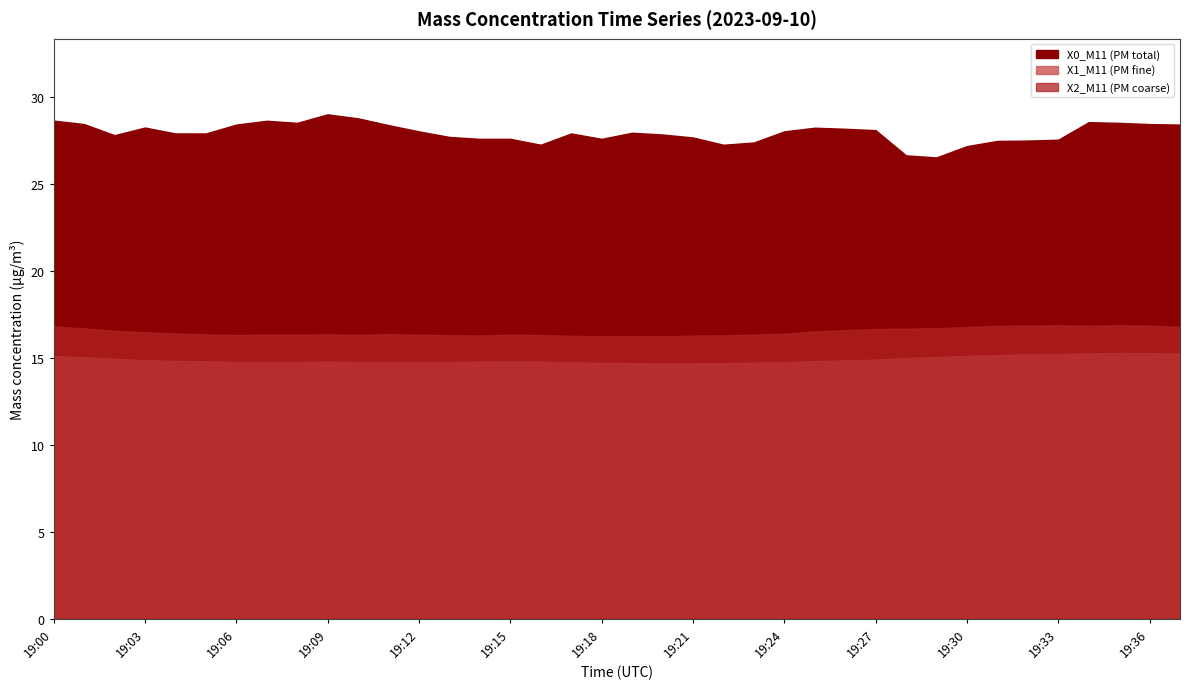

Reading left to right, extract all data points from this chart.

X0_M11 (PM total): 19:00=28.7	19:01=28.5	19:02=27.8	19:03=28.3	19:04=27.9	19:05=27.9	19:06=28.4	19:07=28.6	19:08=28.5	19:09=29.0	19:10=28.8	19:11=28.4	19:12=28.0	19:13=27.7	19:14=27.6	19:15=27.6	19:16=27.3	19:17=27.9	19:18=27.6	19:19=28.0	19:20=27.9	19:21=27.7	19:22=27.3	19:23=27.4	19:24=28.0	19:25=28.2	19:26=28.2	19:27=28.1	19:28=26.7	19:29=26.5	19:30=27.2	19:31=27.5	19:32=27.5	19:33=27.6	19:34=28.6	19:35=28.5	19:36=28.5	19:37=28.4
X1_M11 (PM fine): 19:00=15.1	19:01=15.0	19:02=15.0	19:03=14.9	19:04=14.8	19:05=14.8	19:06=14.8	19:07=14.8	19:08=14.8	19:09=14.8	19:10=14.8	19:11=14.8	19:12=14.8	19:13=14.8	19:14=14.8	19:15=14.8	19:16=14.8	19:17=14.7	19:18=14.7	19:19=14.7	19:20=14.7	19:21=14.7	19:22=14.7	19:23=14.7	19:24=14.8	19:25=14.8	19:26=14.9	19:27=14.9	19:28=15.0	19:29=15.1	19:30=15.1	19:31=15.2	19:32=15.2	19:33=15.2	19:34=15.3	19:35=15.3	19:36=15.3	19:37=15.2
X2_M11 (PM coarse): 19:00=16.8	19:01=16.7	19:02=16.6	19:03=16.5	19:04=16.4	19:05=16.4	19:06=16.3	19:07=16.4	19:08=16.4	19:09=16.4	19:10=16.3	19:11=16.4	19:12=16.3	19:13=16.3	19:14=16.3	19:15=16.3	19:16=16.3	19:17=16.3	19:18=16.2	19:19=16.2	19:20=16.2	19:21=16.3	19:22=16.3	19:23=16.4	19:24=16.4	19:25=16.5	19:26=16.6	19:27=16.7	19:28=16.7	19:29=16.7	19:30=16.8	19:31=16.9	19:32=16.9	19:33=16.9	19:34=16.9	19:35=16.9	19:36=16.9	19:37=16.8